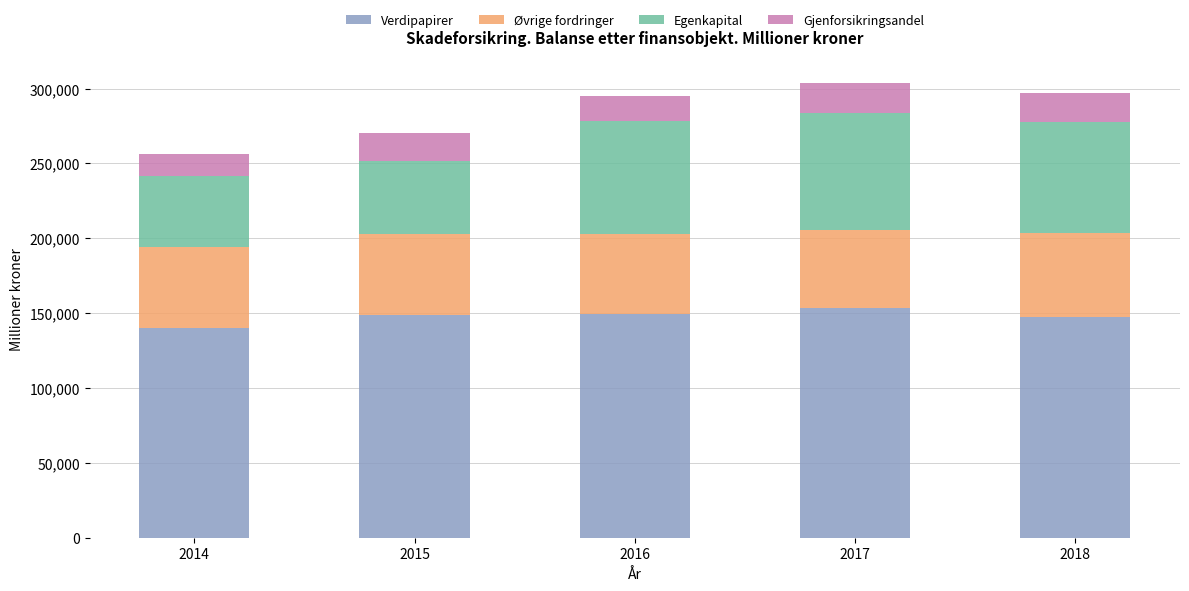

What is the difference between the maximum and minimum values in the Verdipapirer series?

13146